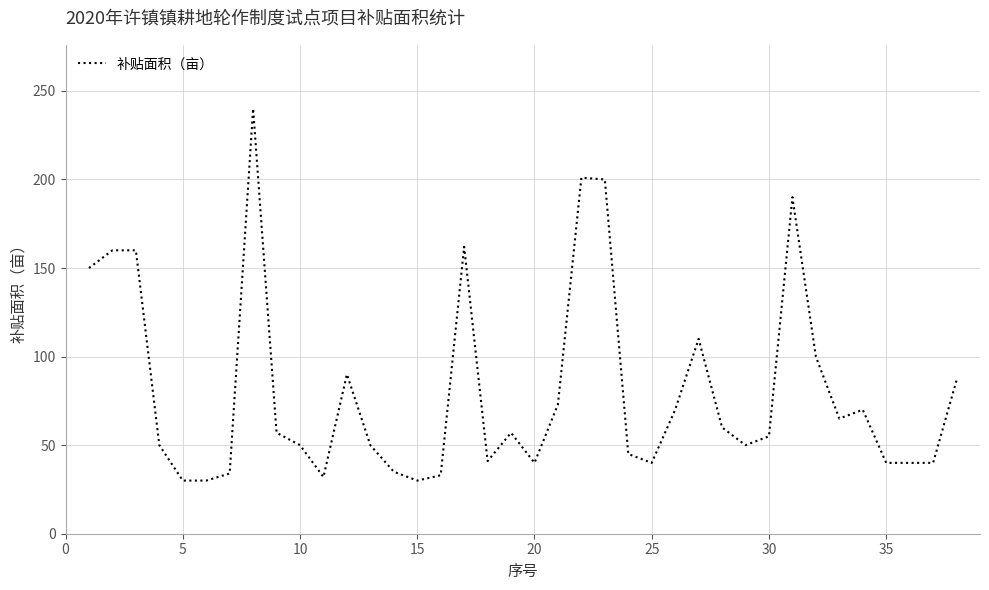

What is the difference between the maximum and minimum values?

210.0